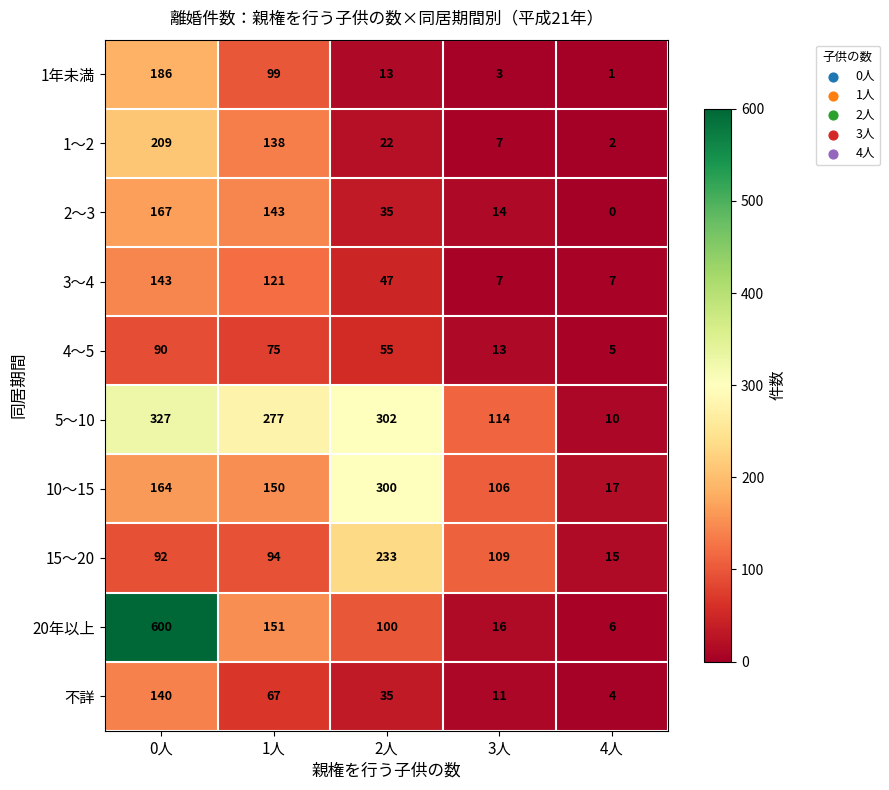

At which label does 15～20 reach its peak?

2人